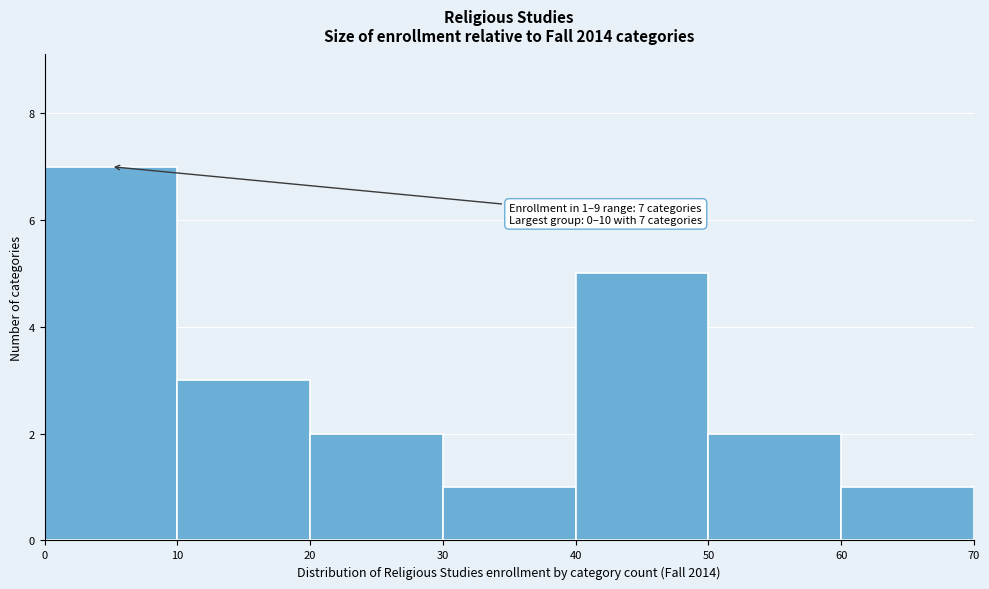

Which range on the x-axis has the tallest bar?

0 to 10